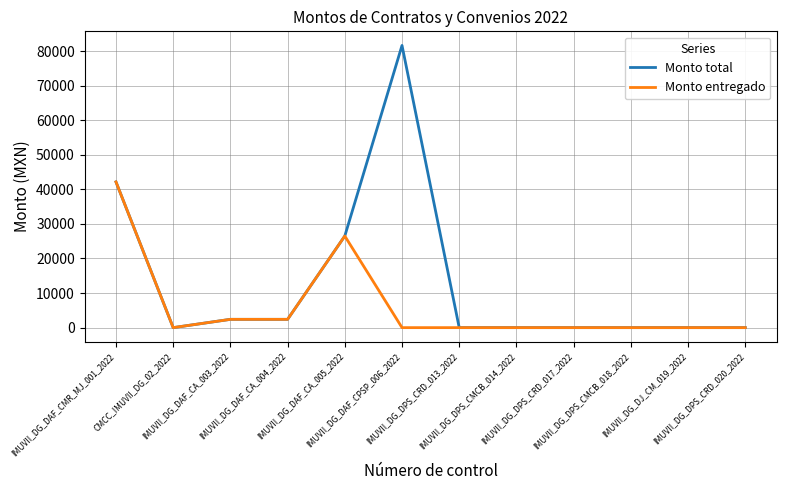

List the series in order of their peak value, lowest first.

Monto entregado, Monto total